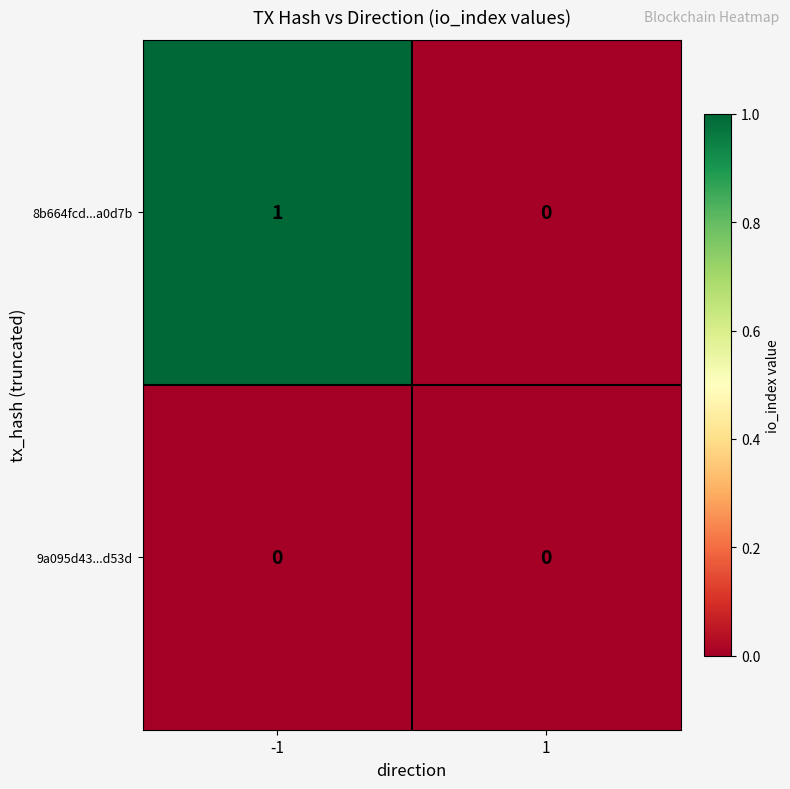

Which series changed the most between -1 and 1?

8b664fcd...a0d7b